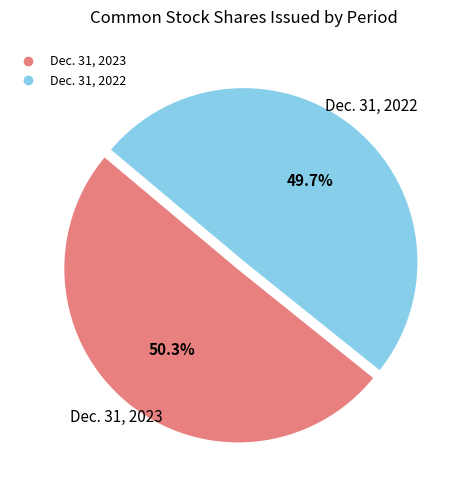

Does Dec. 31, 2022 represent more than half of the total?

No